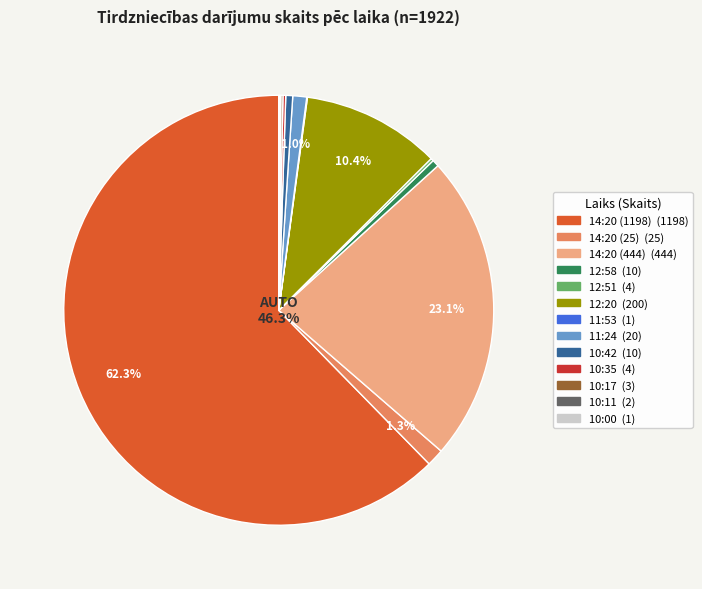

Count the number of slices in the pie.

13